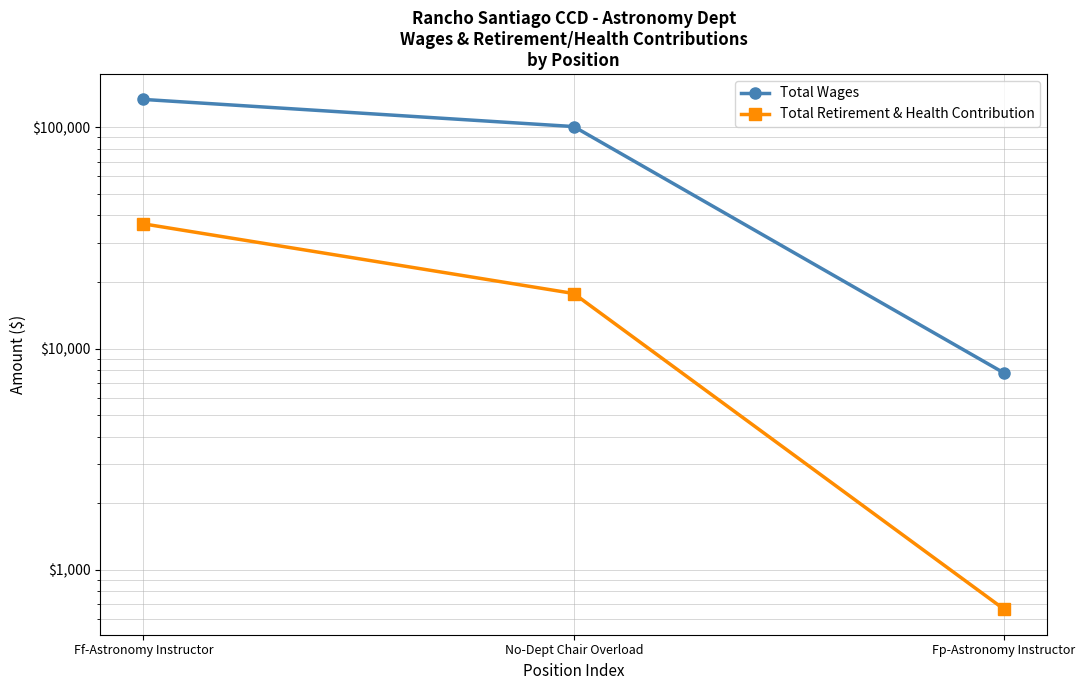

What are all the series names shown in the legend?

Total Wages, Total Retirement & Health Contribution